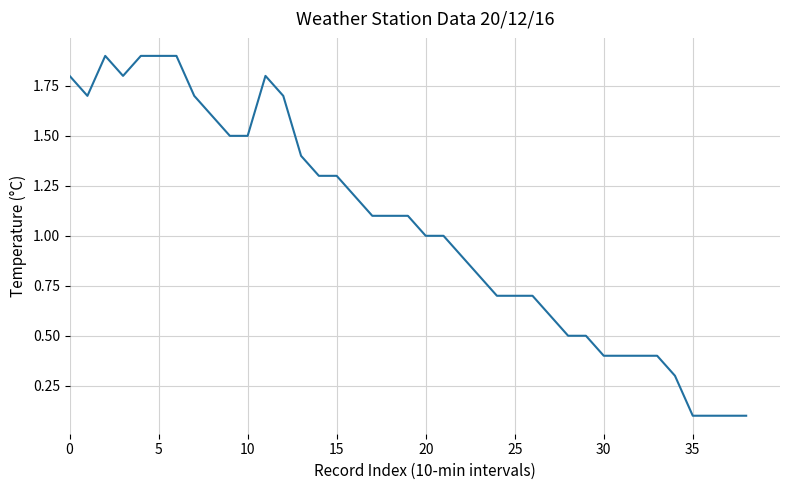

What is the maximum value shown in the chart?

1.9